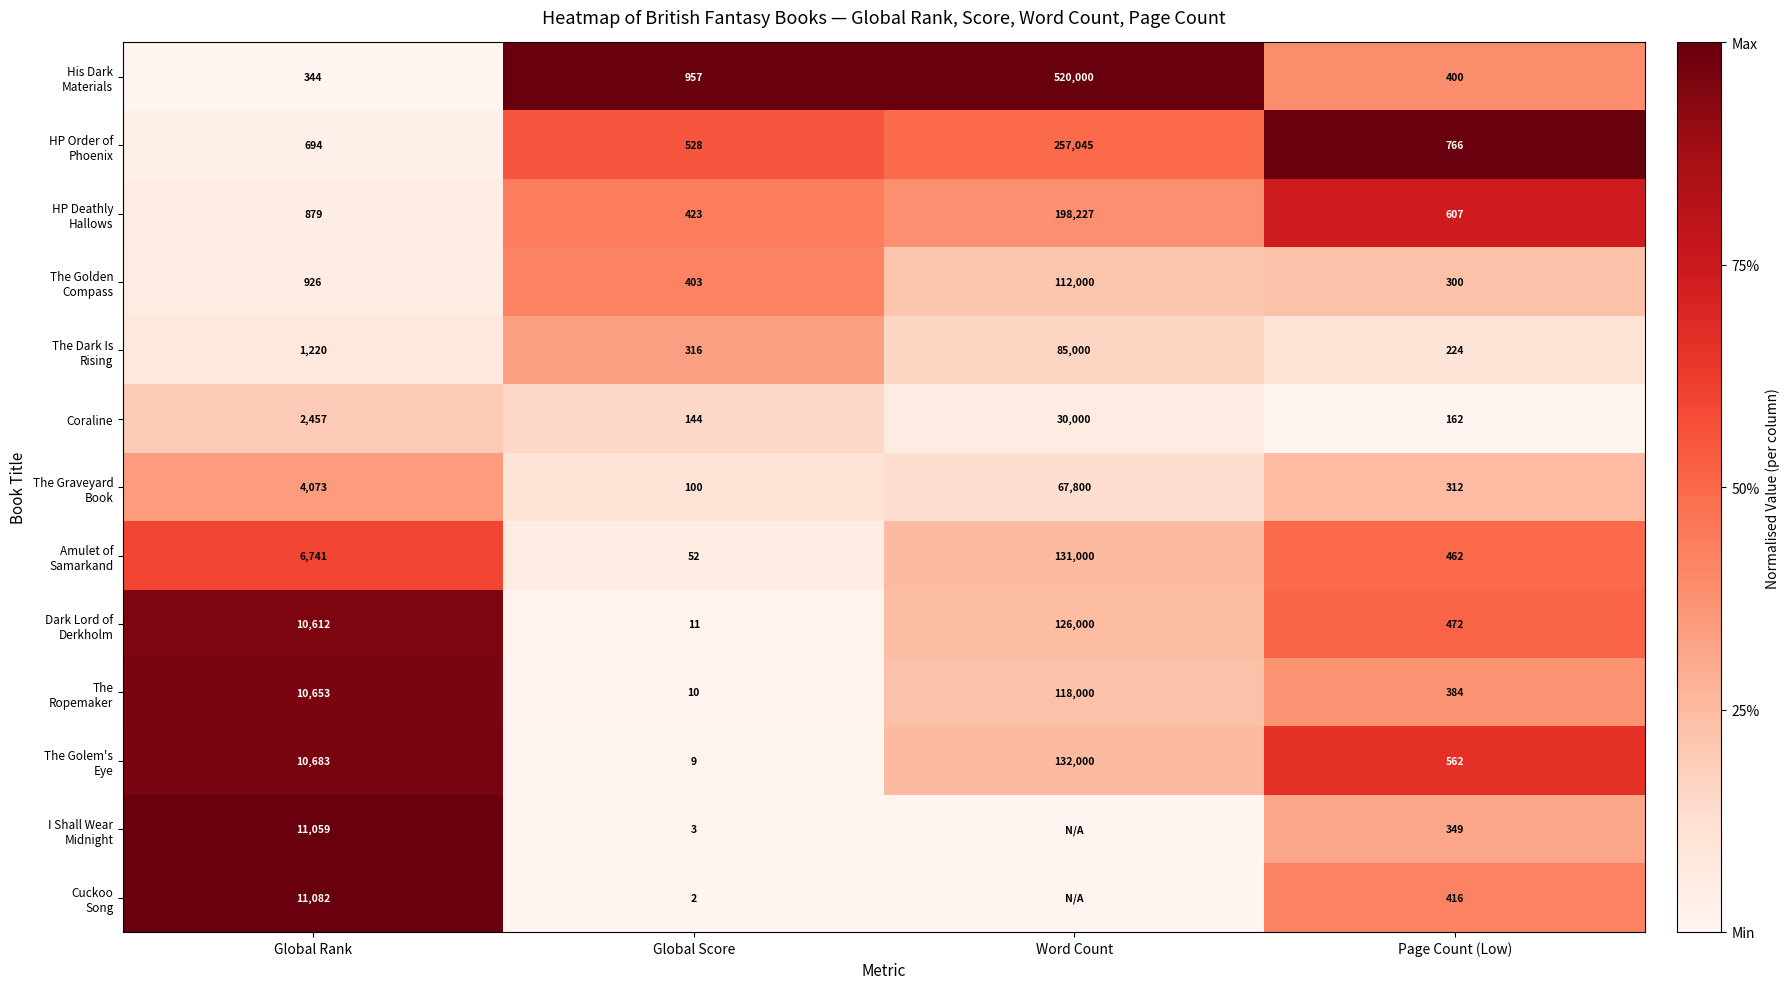

What is the total value across all series at Global Score?

2958